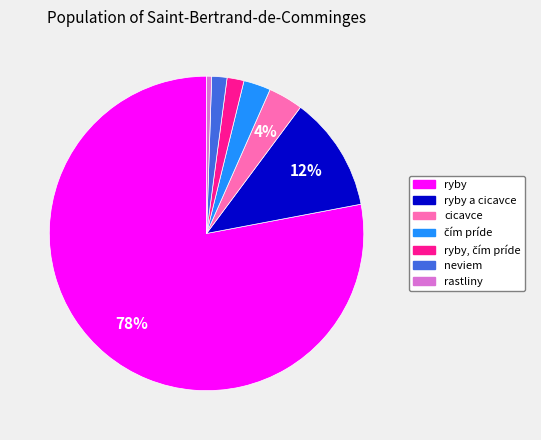

To the nearest percent, what is the average slice percentage?

14%